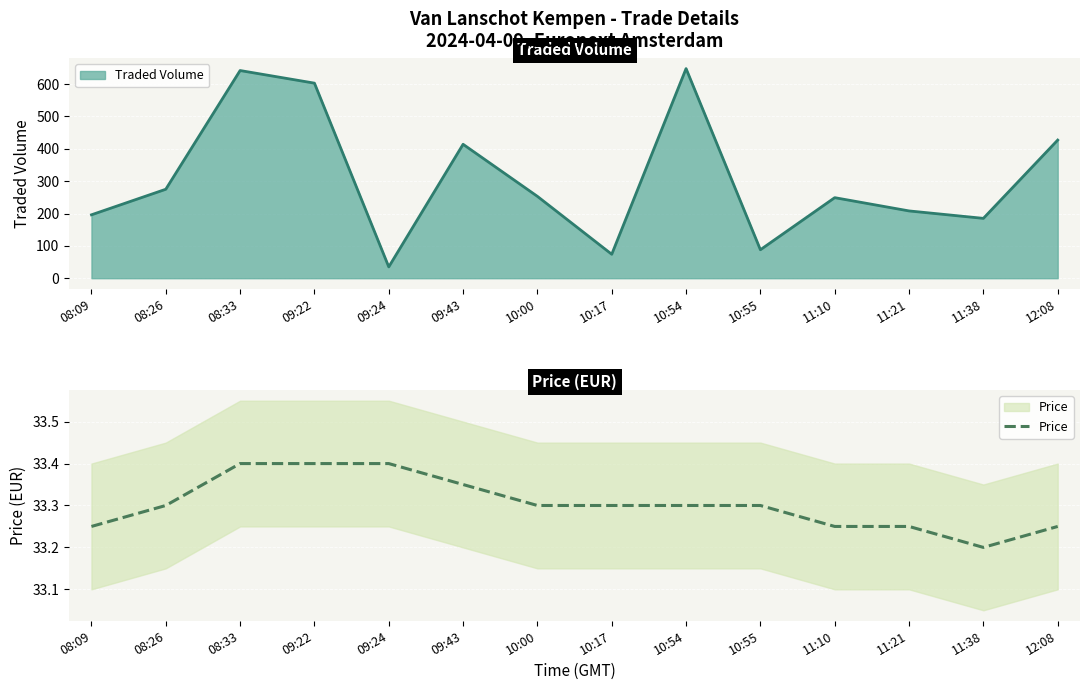

How many values in the Traded Volume Line series are below 253?

7